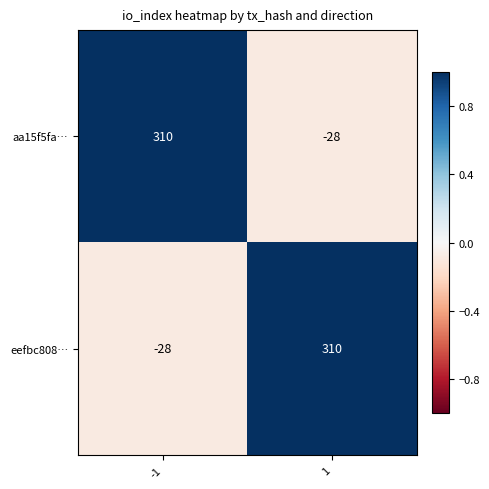

Reading left to right, extract all data points from this chart.

aa15f5fa…: 310	-28
eefbc808…: -28	310